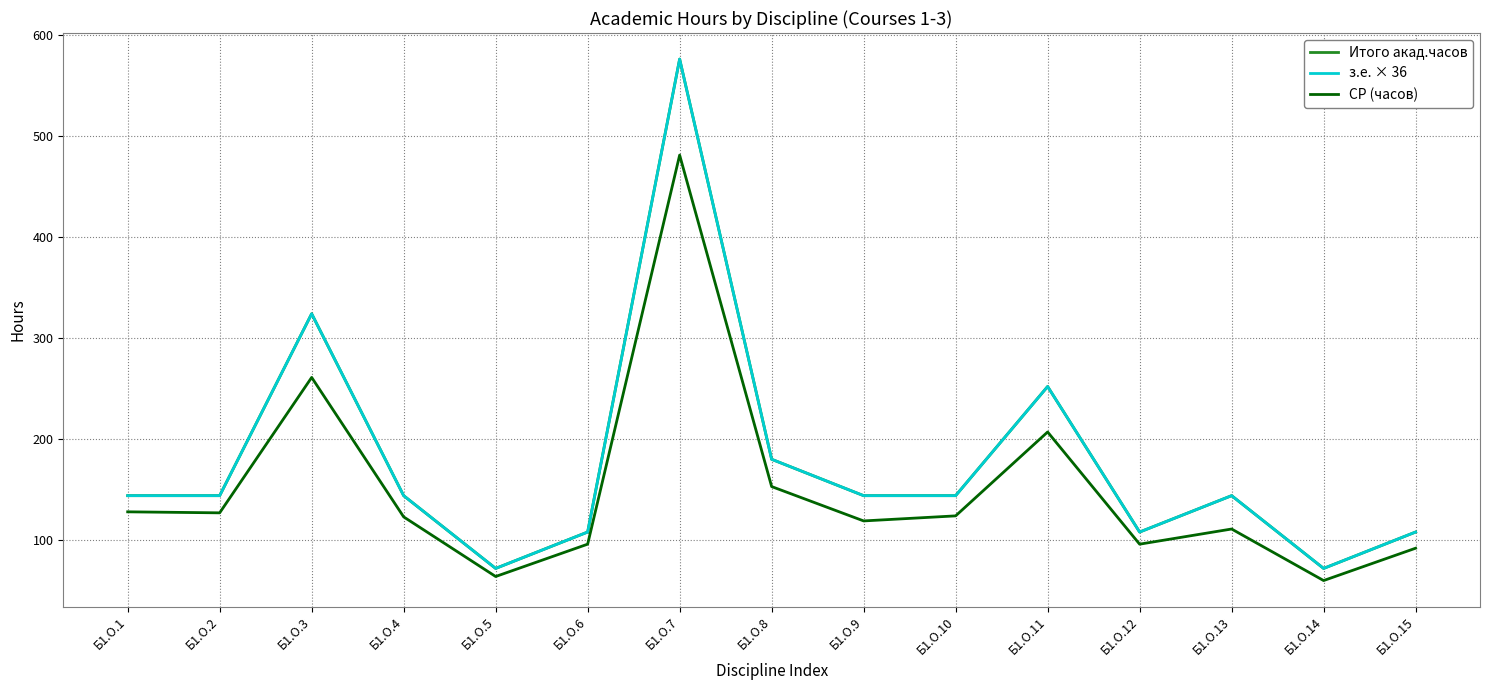

Is this an area chart (filled region under the line)?

No